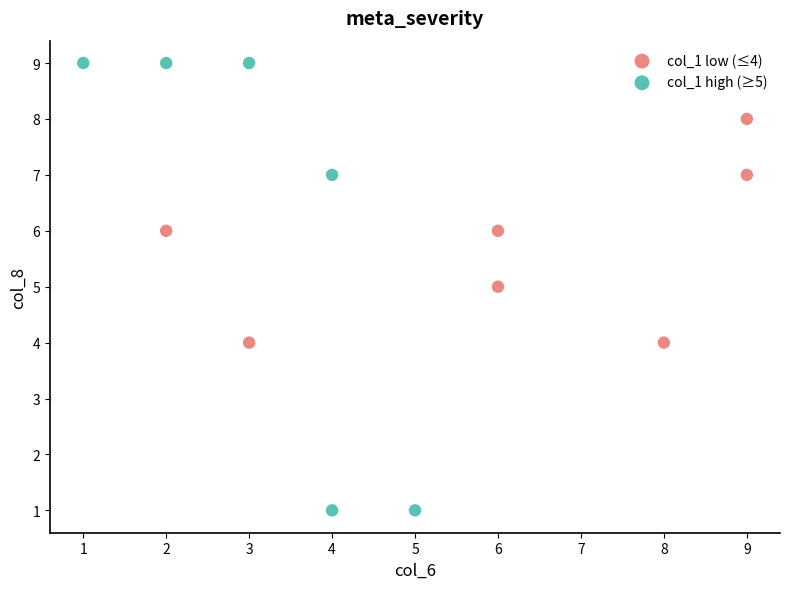

Which series has the widest spread of Y values?

col_1 high (≥5)